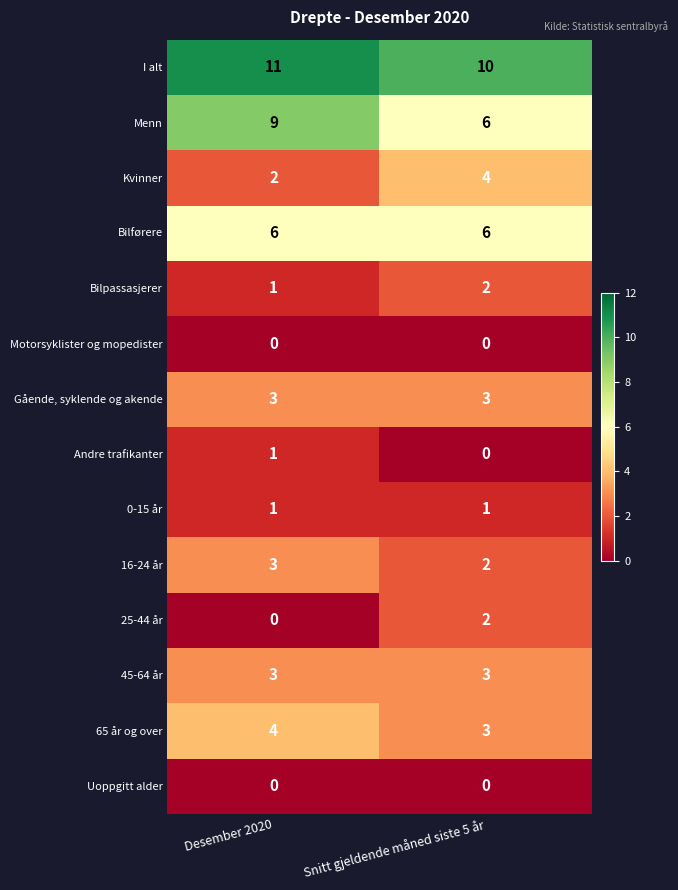

What is the total value across all series at Snitt gjeldende måned siste 5 år?

42